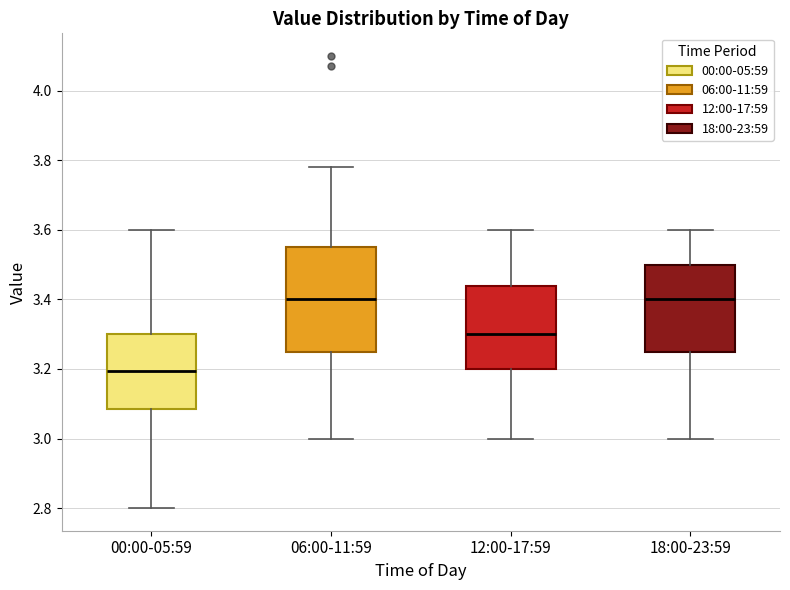

Reading left to right, transcribe this box plot: for each box, give where its median line is, the range the box spans, and where its two whiskers end, as read against the y-axis. The values are not printed on the chart, so give them approximately, as read against the axis.

00:00-05:59: median 3.20, box 3.08 to 3.30, whiskers 2.80 to 3.60
06:00-11:59: median 3.40, box 3.26 to 3.56, whiskers 3.00 to 3.78
12:00-17:59: median 3.30, box 3.20 to 3.44, whiskers 3.00 to 3.60
18:00-23:59: median 3.40, box 3.26 to 3.50, whiskers 3.00 to 3.60